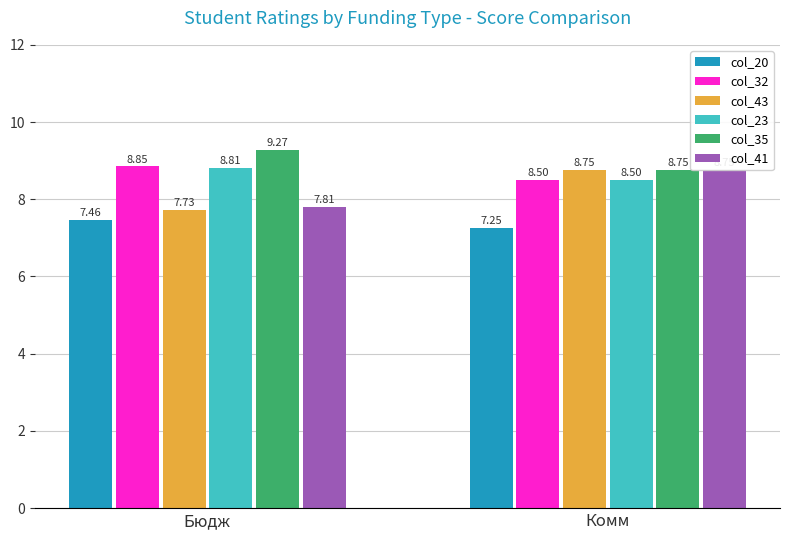

What is the sum of the col_43 values at Бюдж and Комм?

16.5